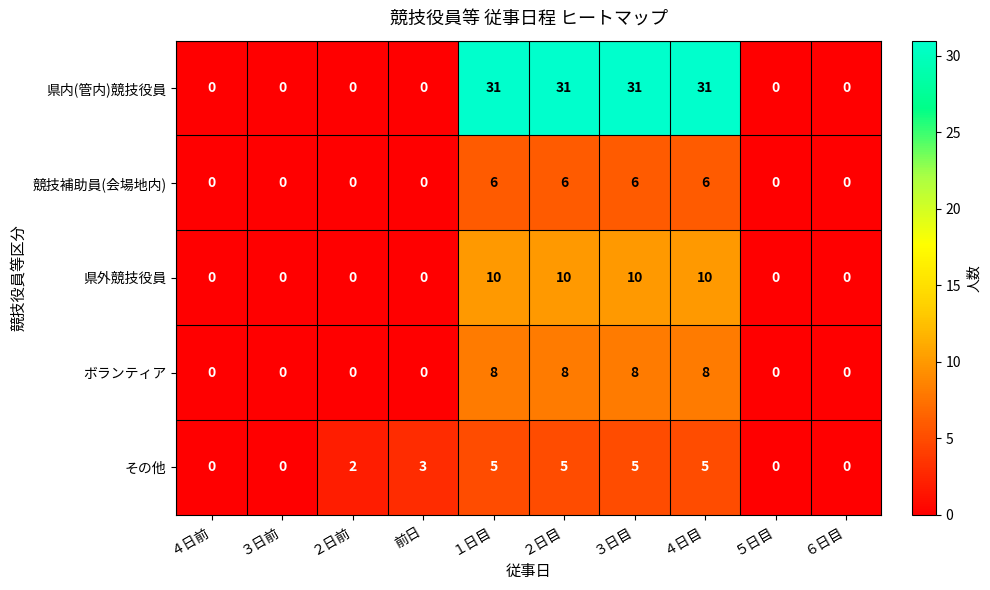

How many その他 values are between 0 and 5?

10